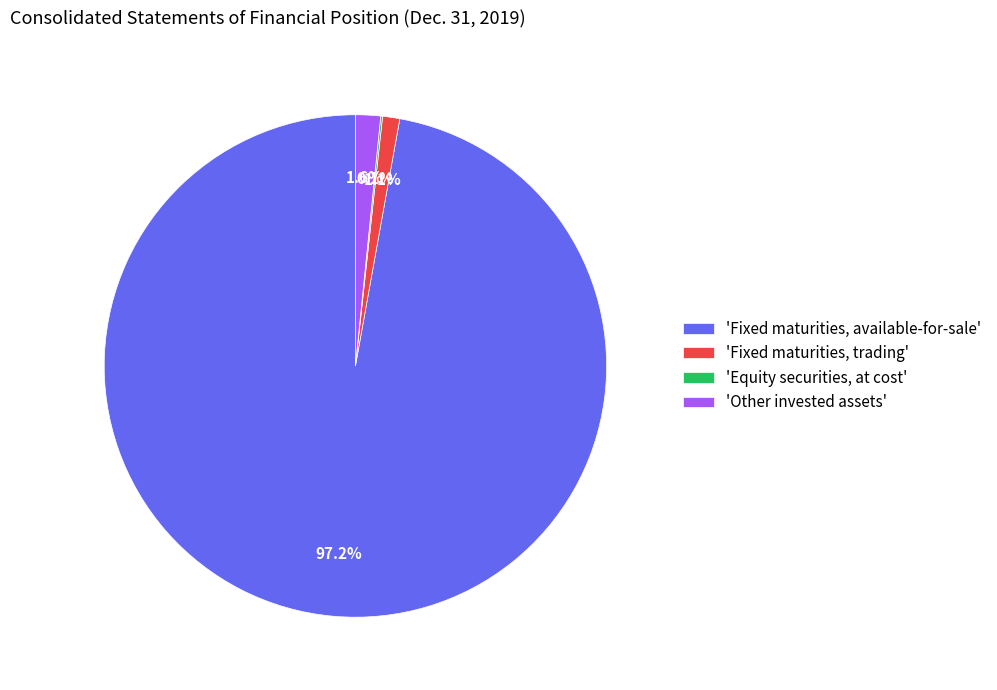

Which category has the biggest portion of the pie?

'Fixed maturities, available-for-sale'